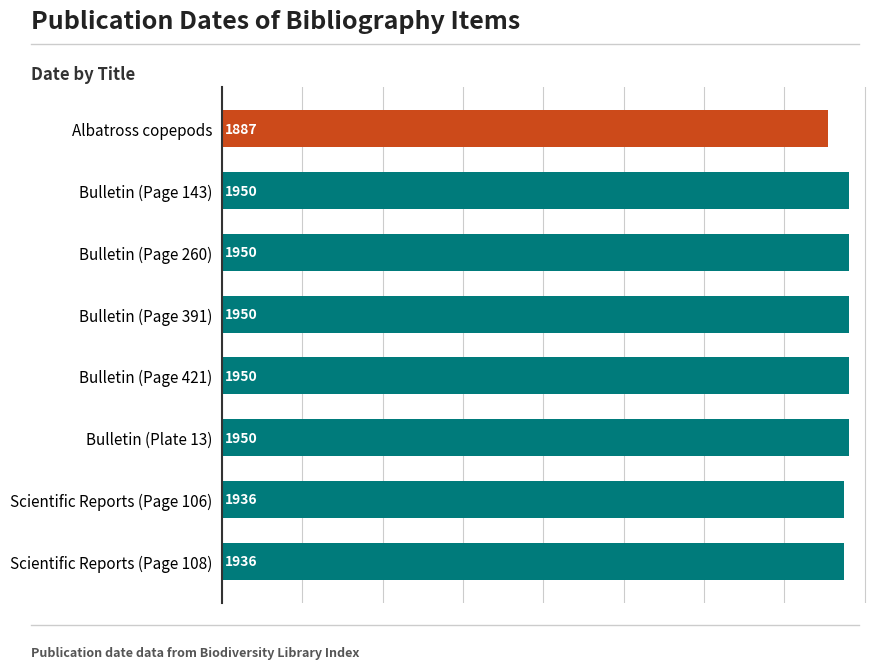

Are the bars horizontal?

Yes